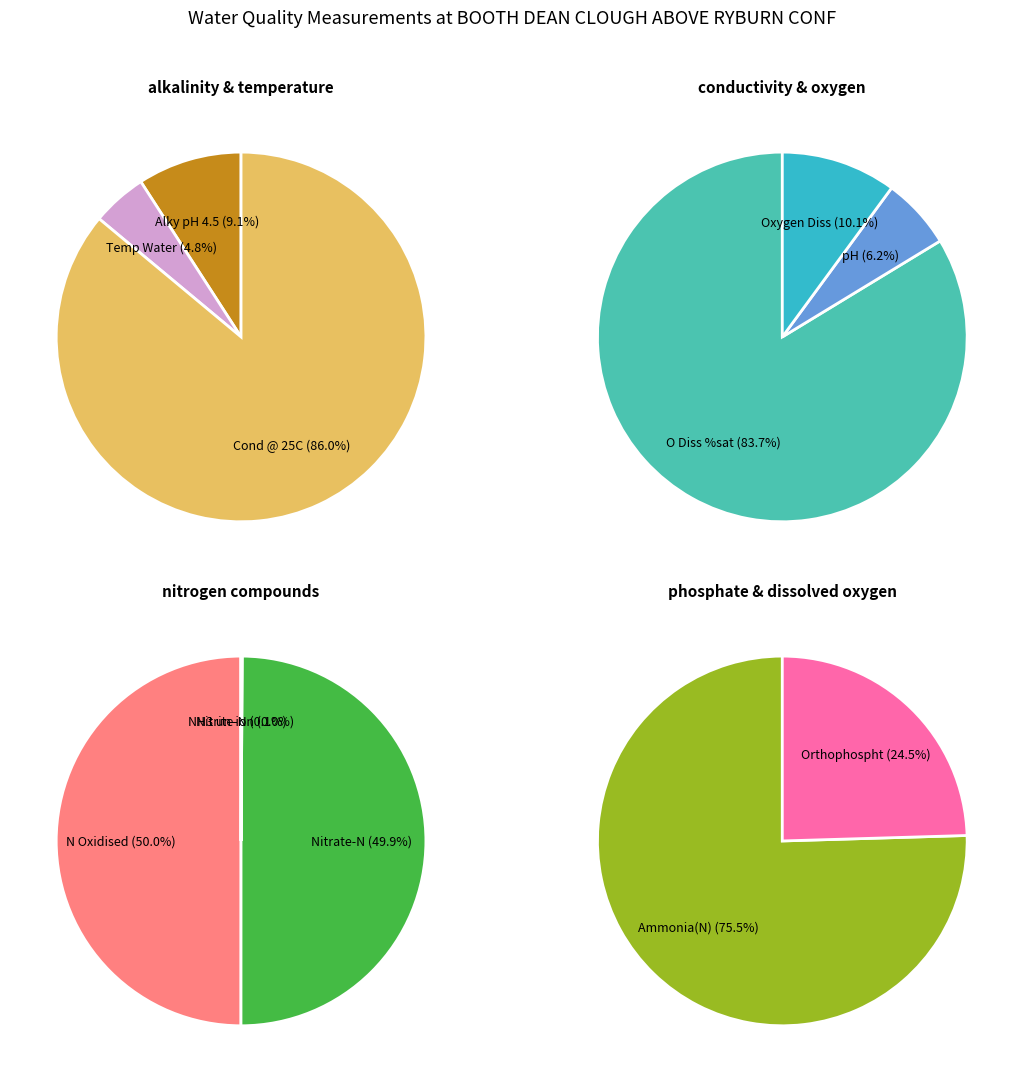

Combined, what portion of the pie is Ammonia(N) and O Diss %sat?

36.4%